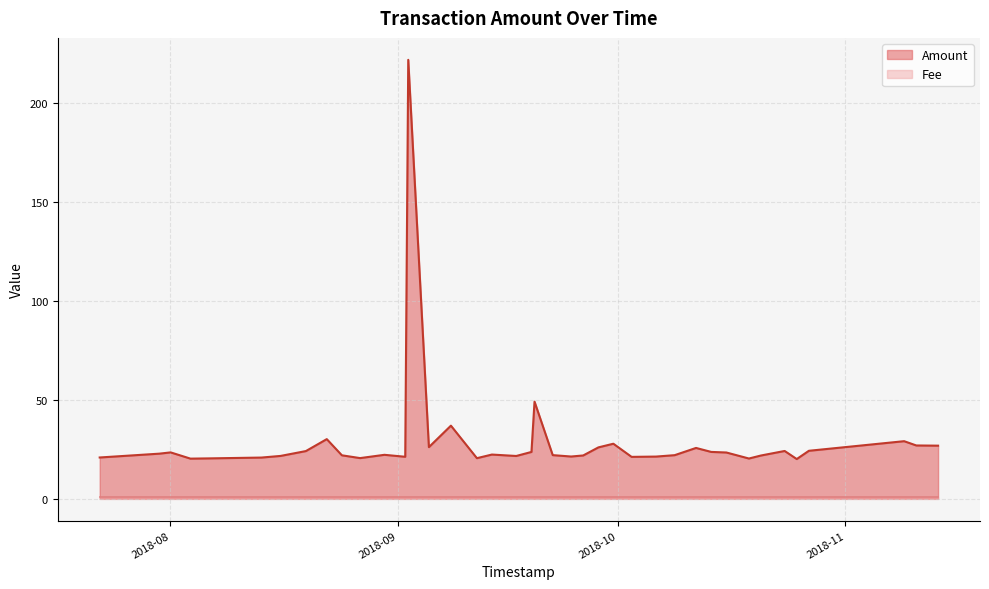

What is the maximum value for Amount?

221.6